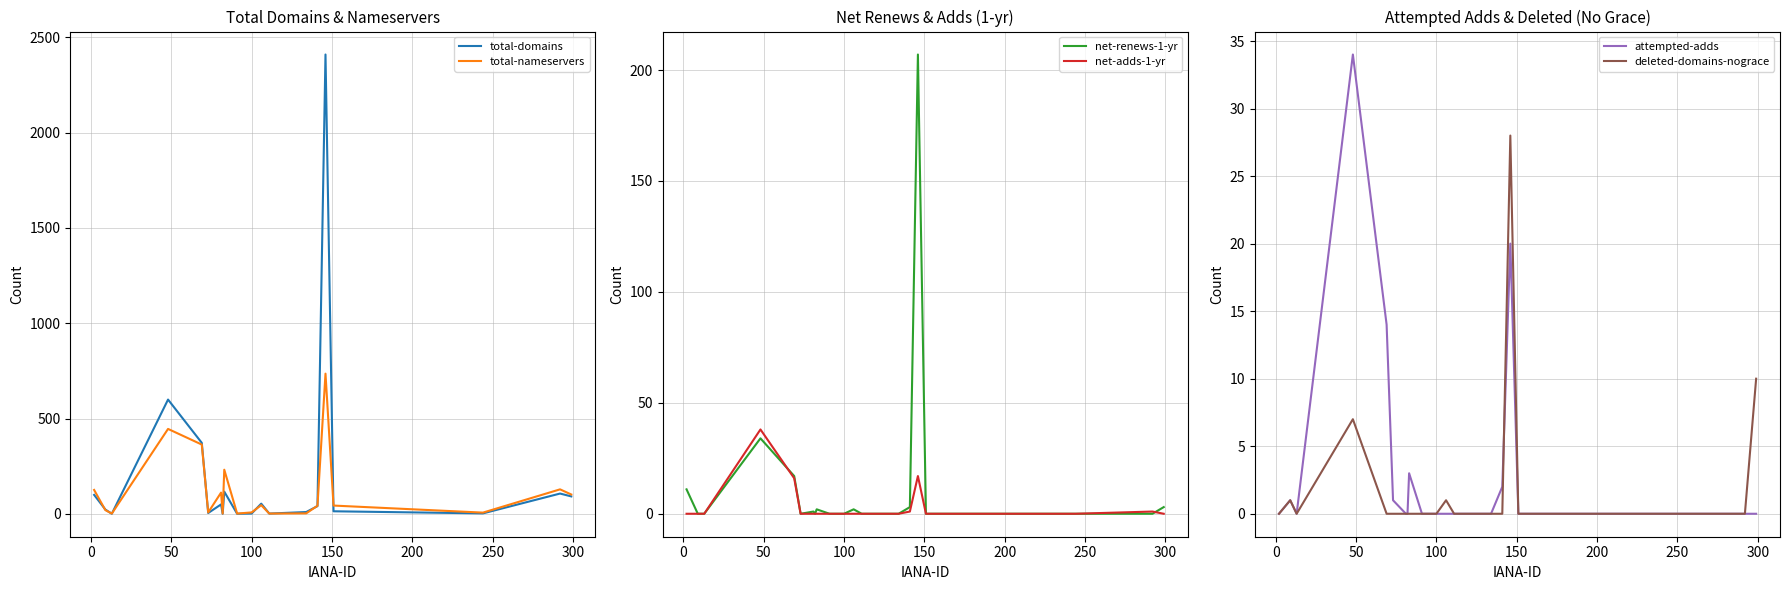

True or false: net-adds-1-yr and total-nameservers cross at least once.

False